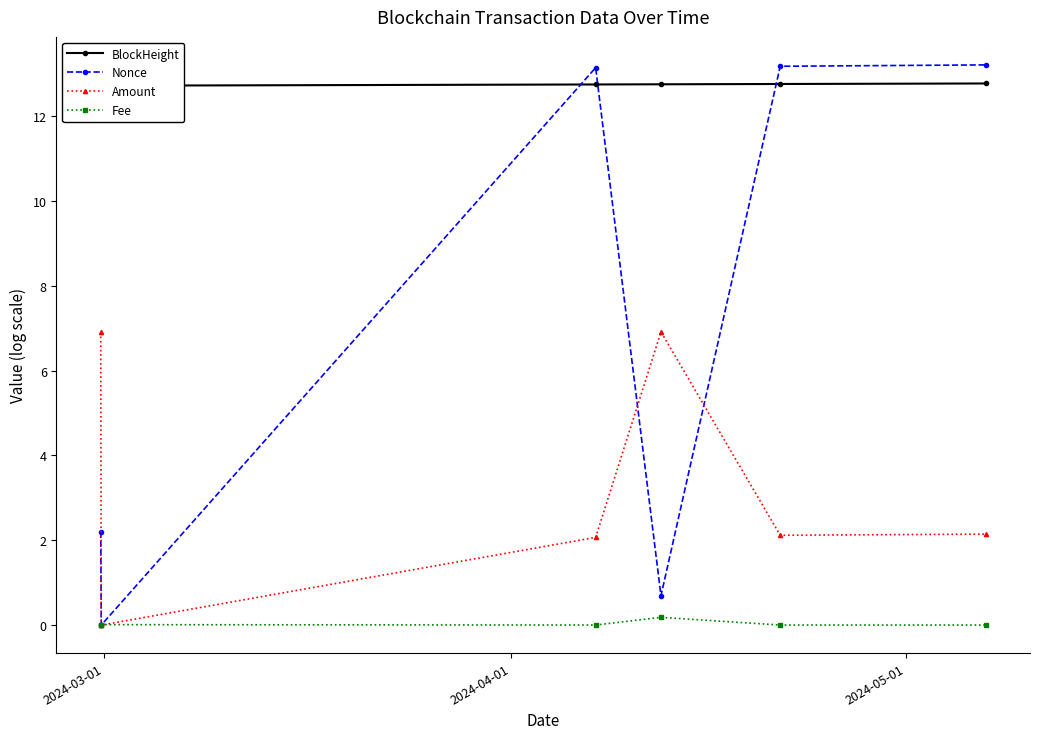

What is the lowest value of the BlockHeight series?

12.7